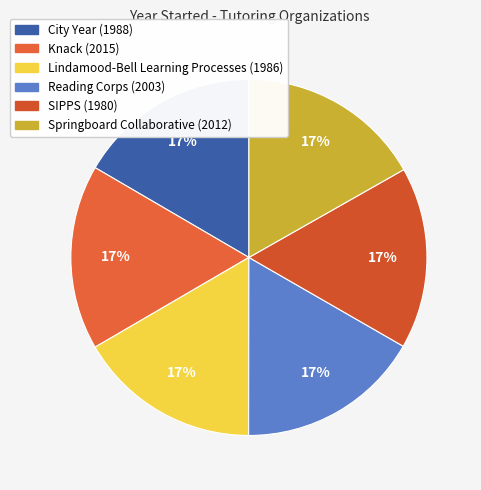

Does Lindamood-Bell Learning Processes account for over 50% of the chart?

No